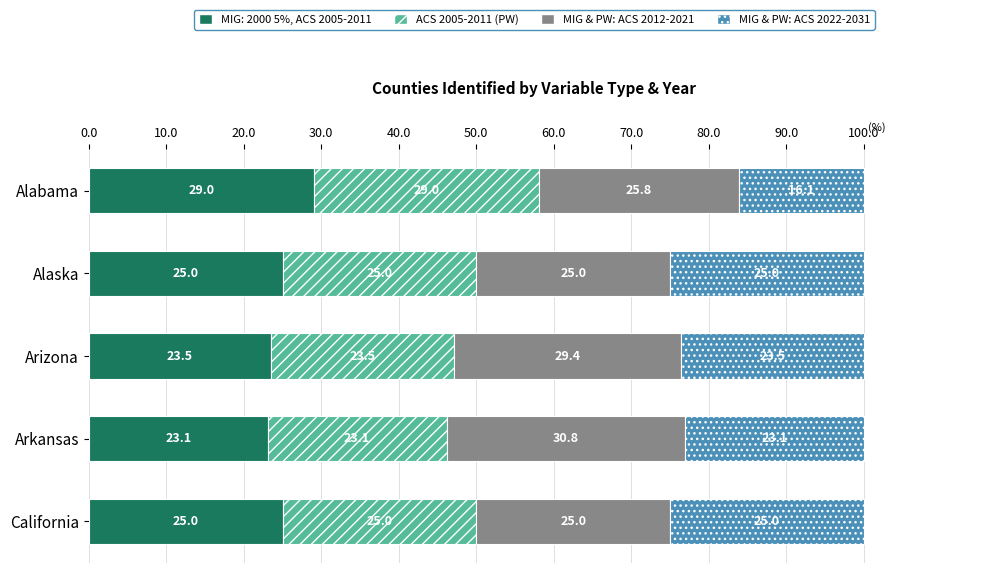

What is the average value of the MIG: 2000 5%, ACS 2005-2011 series?

25.1